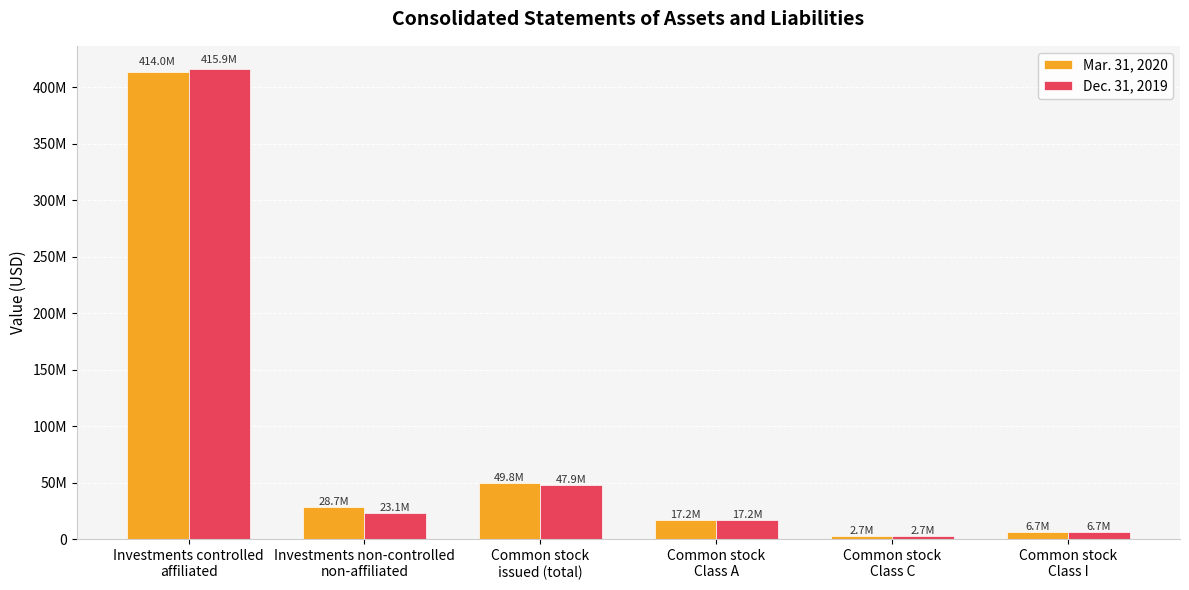

Does the chart contain any negative values?

No